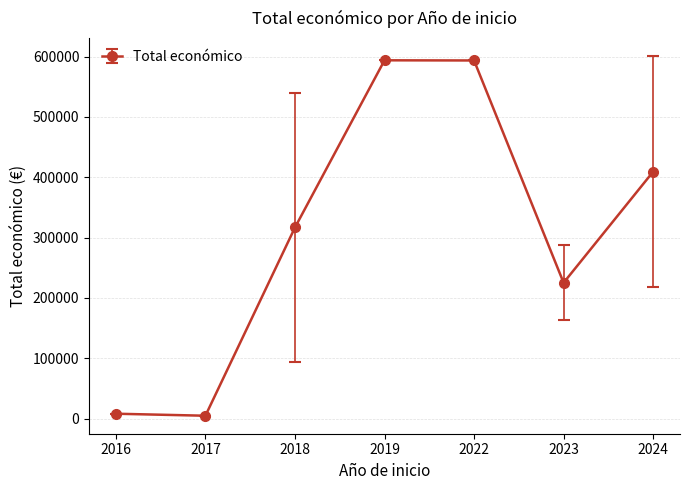

What is the value of the 7th point from the left?

409276.8